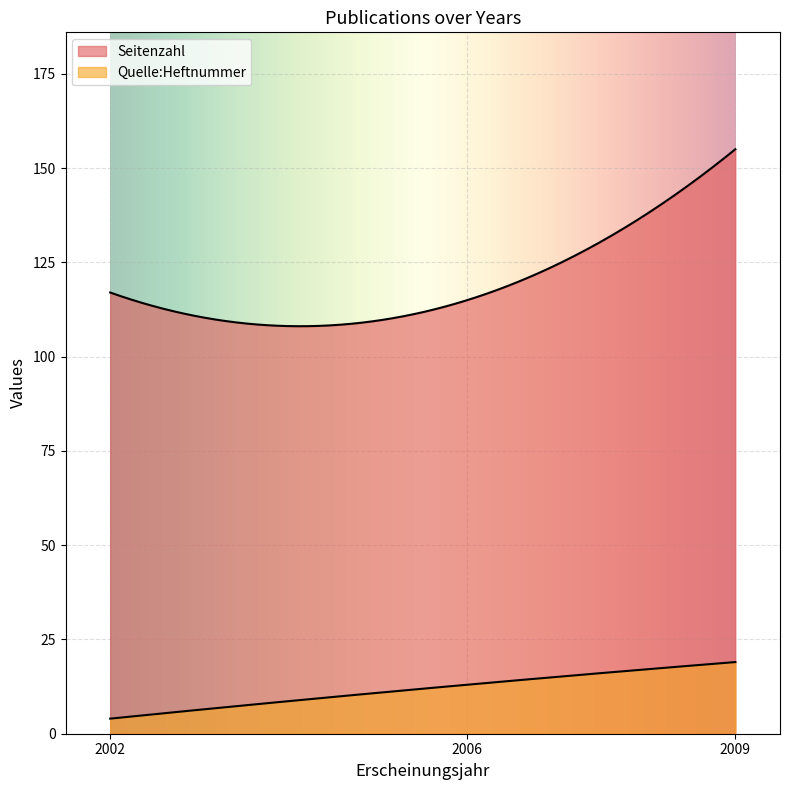

What is the total value across all series at 2006?

128